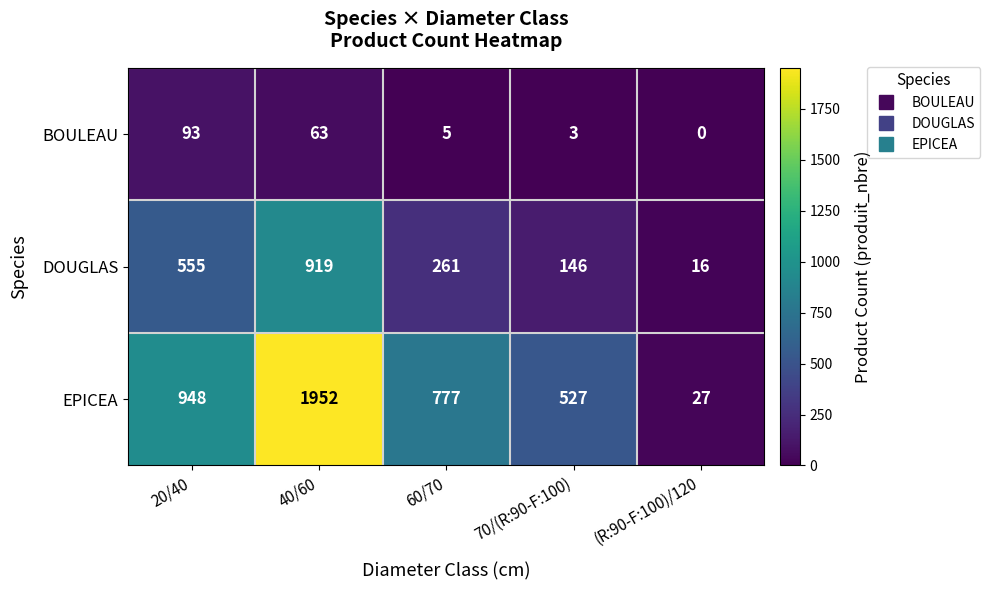

At (R:90-F:100)/120, list the series in order from largest to smallest.

EPICEA, DOUGLAS, BOULEAU